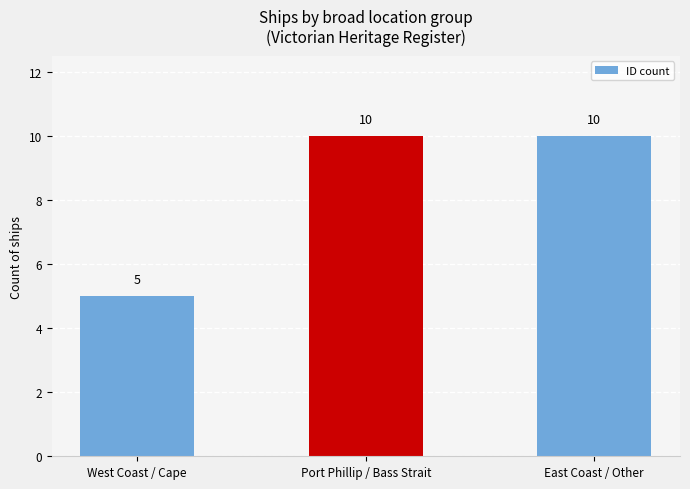

Reading left to right, transcribe all the data shown in this chart.

5	10	10